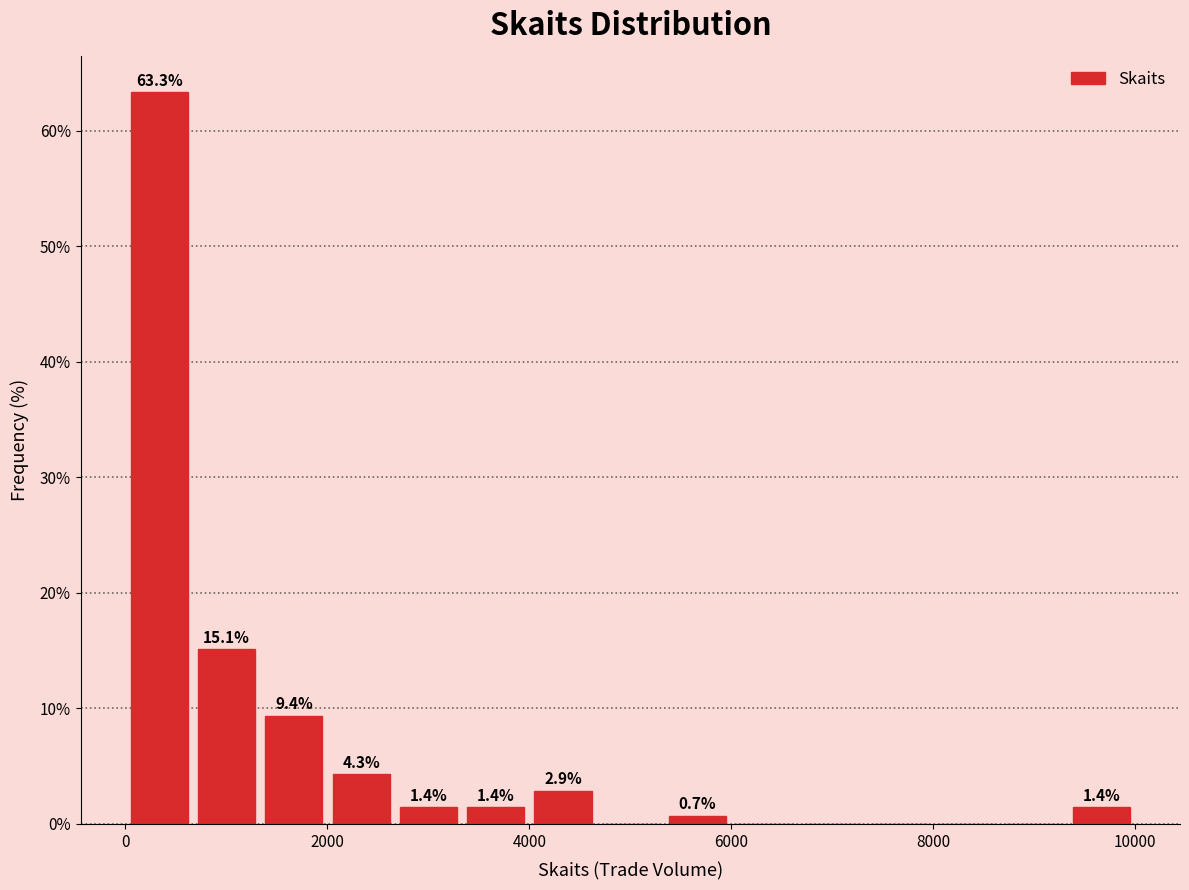

Read against the x-axis, roughly where is the centre of the tallest bar?

400